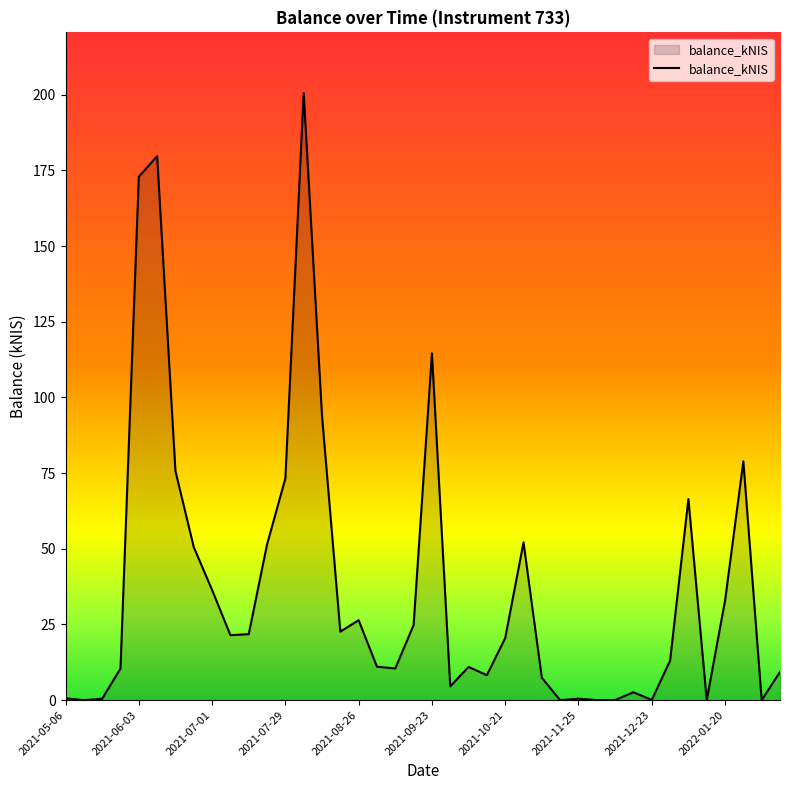

What is the difference between the maximum and minimum values?

200.6